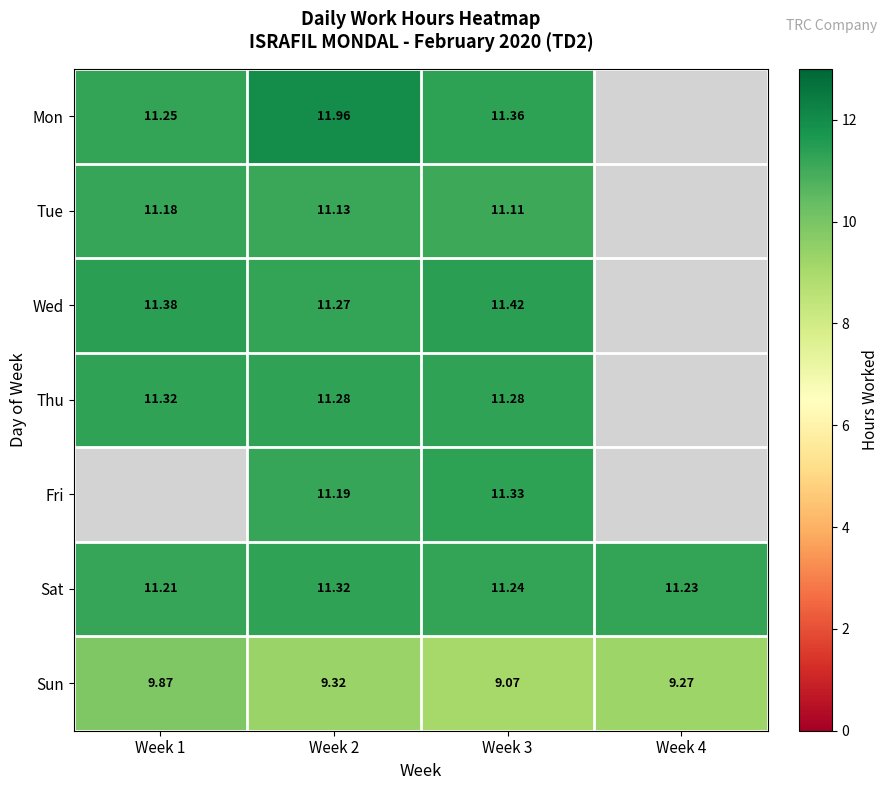

Read the Sat value at Week 1.

11.2